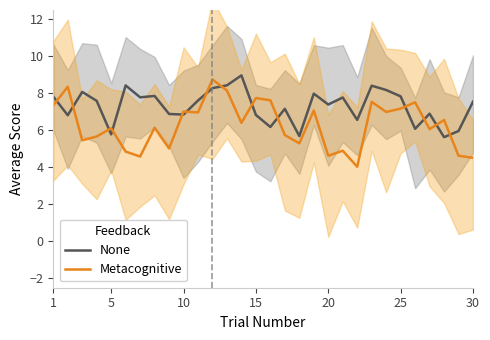

True or false: Metacognitive and None cross at least once.

True